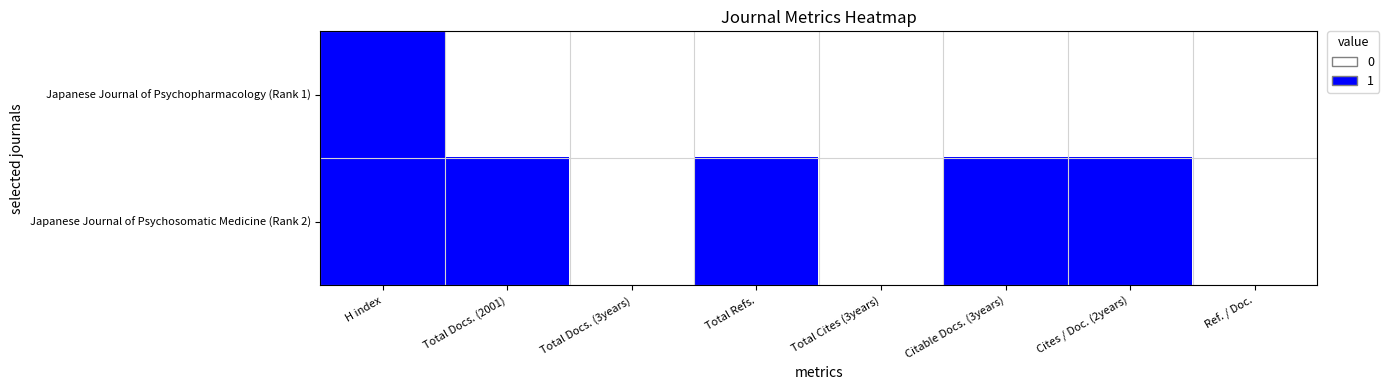

At which category is the sum across all series the highest?

H index